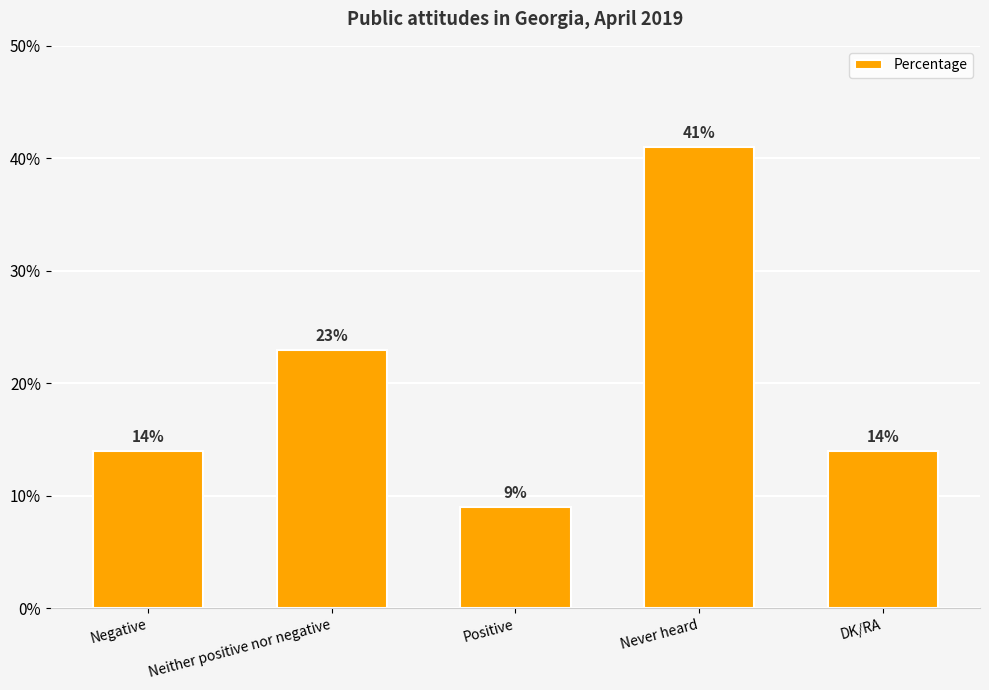

What is the approximate value at Never heard, to the nearest 5?

40